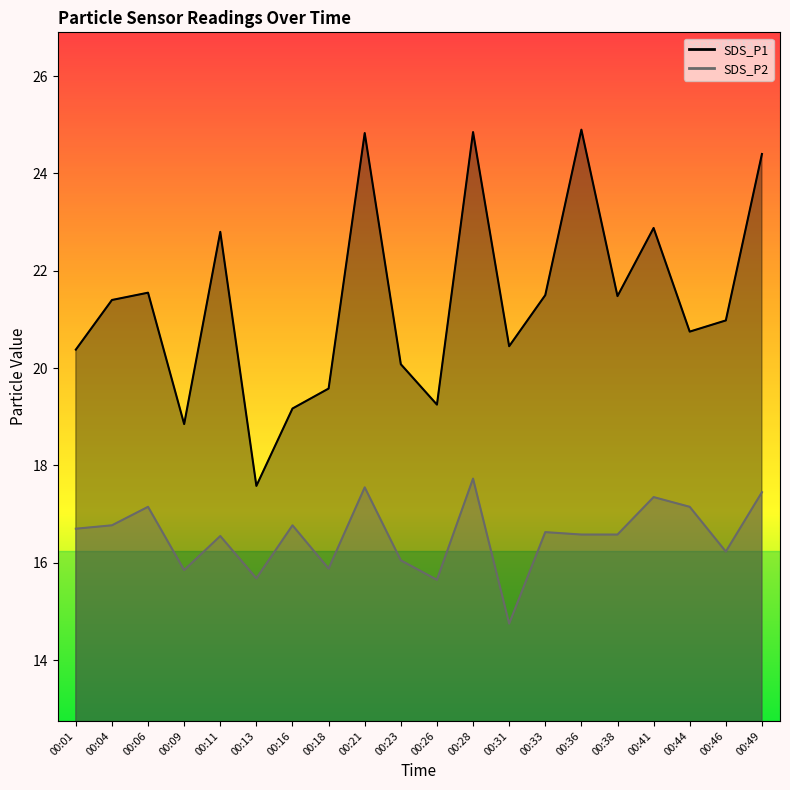

Is the value of SDS_P1 at 00:21 greater than the value of SDS_P2 at 00:49?

Yes